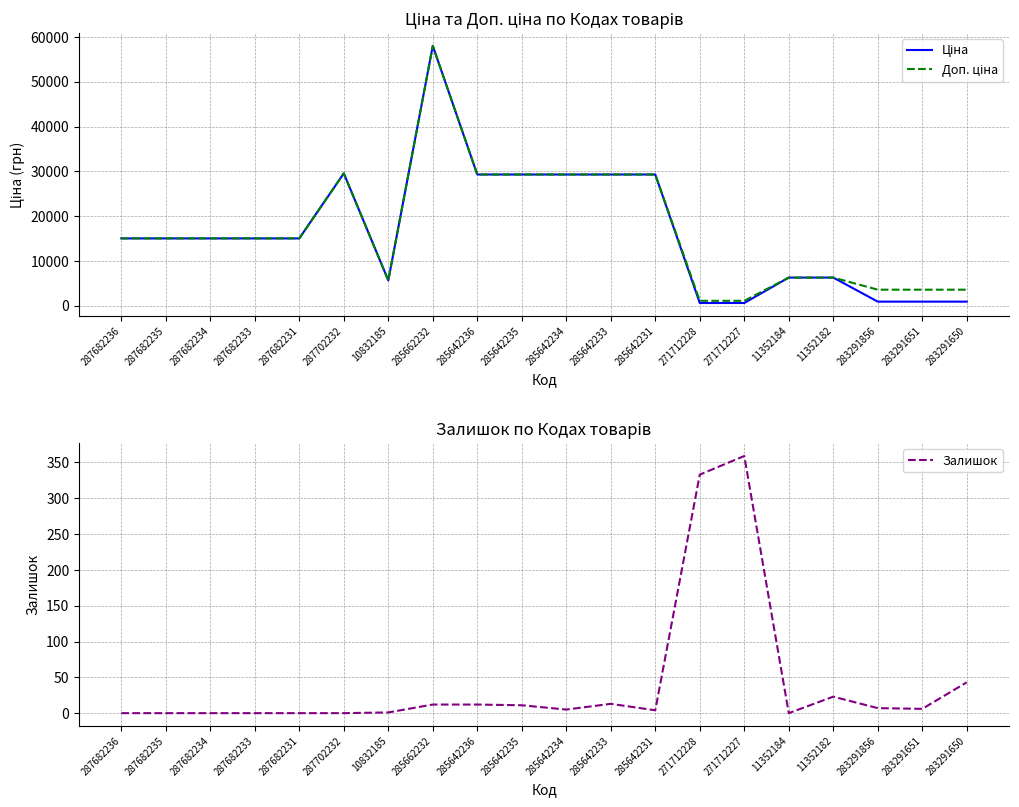

Where is the first local minimum for Ціна?

10832185